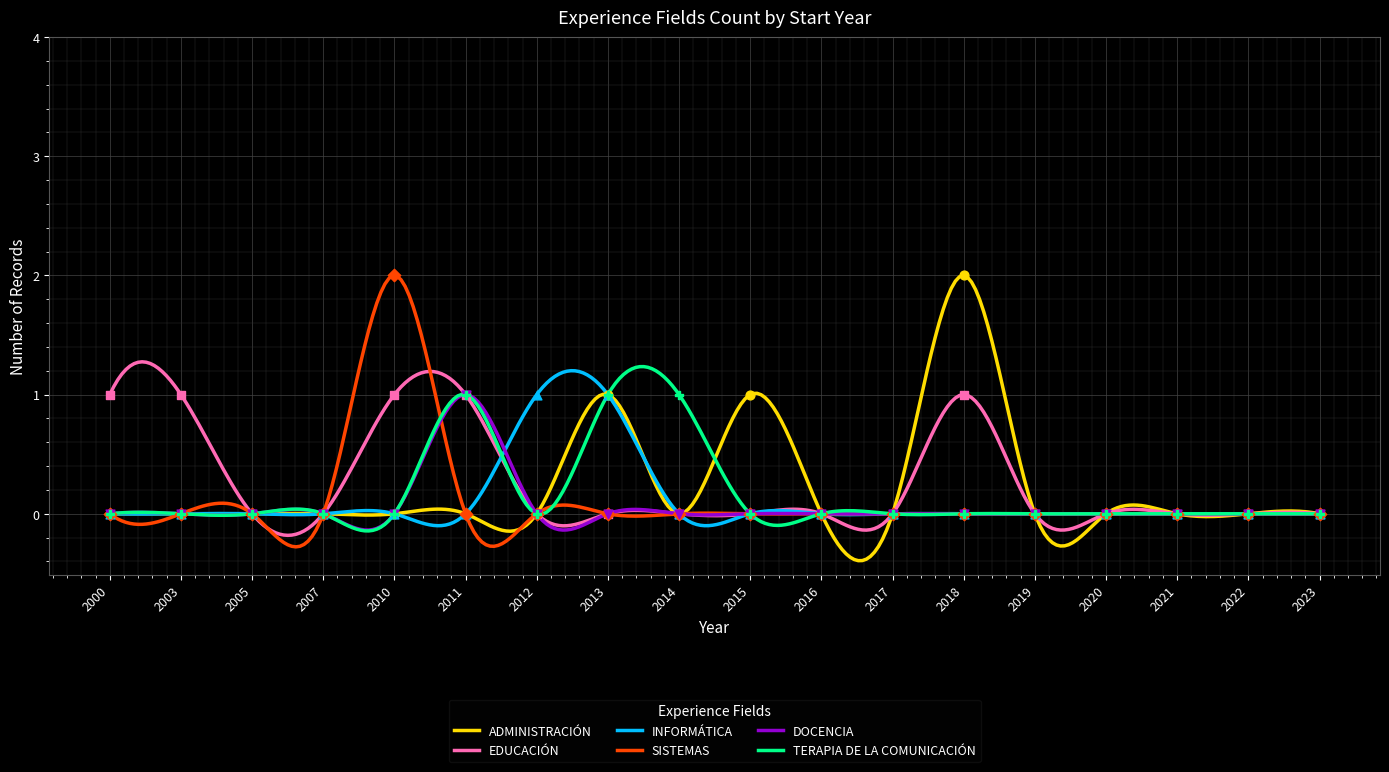

Which series contains the highest Y value?

ADMINISTRACIÓN